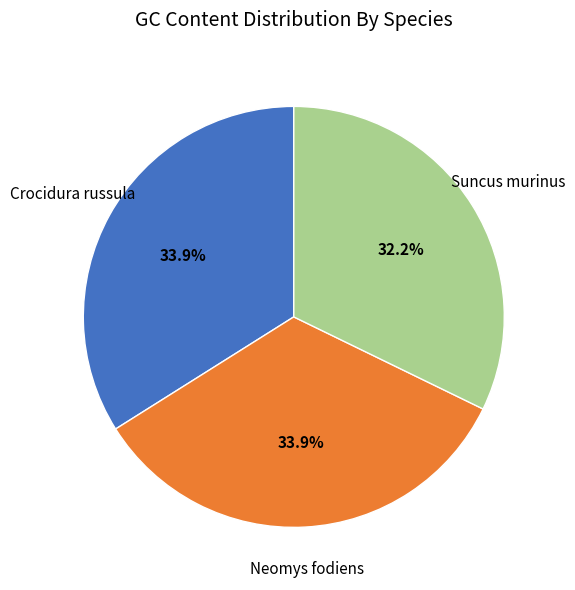

Does any single category account for the majority?

No